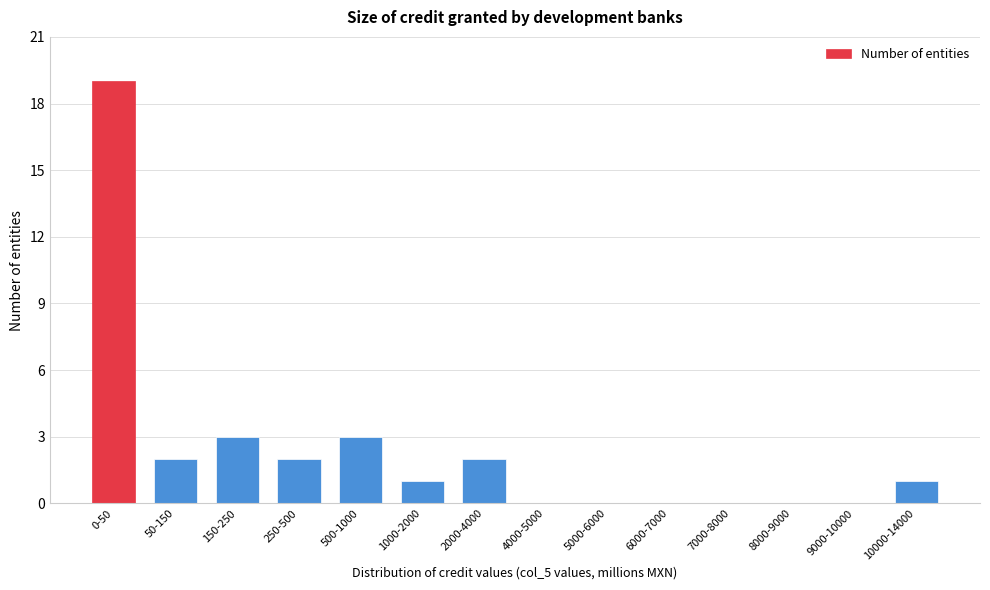

Reading left to right, what are all the values shown in this chart?

0-50=19	50-150=2	150-250=3	250-500=2	500-1000=3	1000-2000=1	2000-4000=2	4000-5000=0	5000-6000=0	6000-7000=0	7000-8000=0	8000-9000=0	9000-10000=0	10000-14000=1